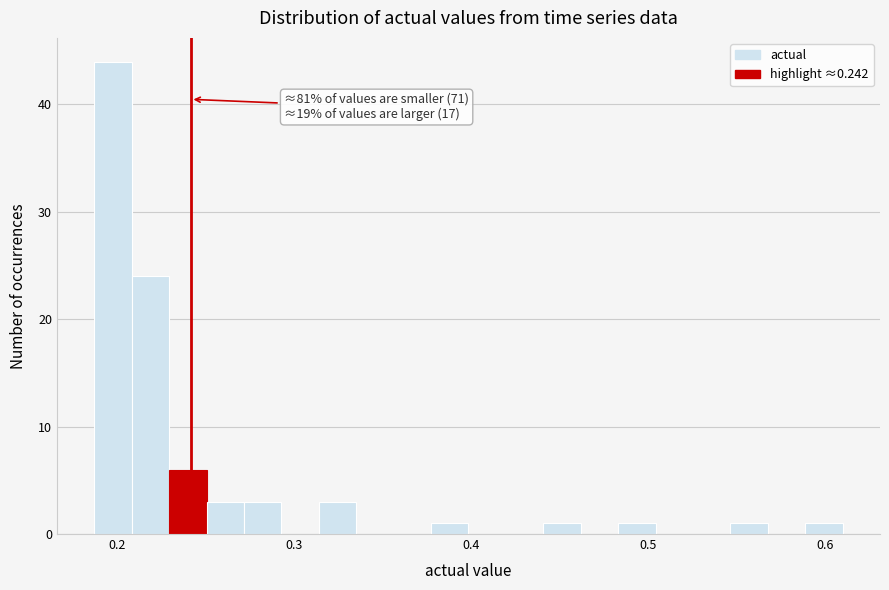

Around what value on the x-axis is the tallest bar? Give the approximate position of its centre, as read against the axis.

0.20